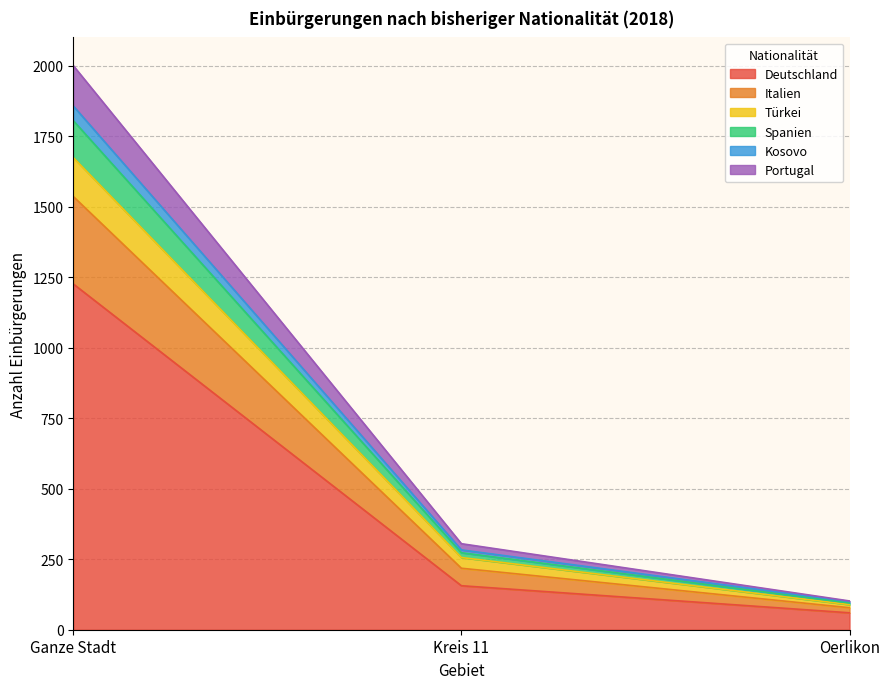

Where is Deutschland nearest to the value 643?

Kreis 11